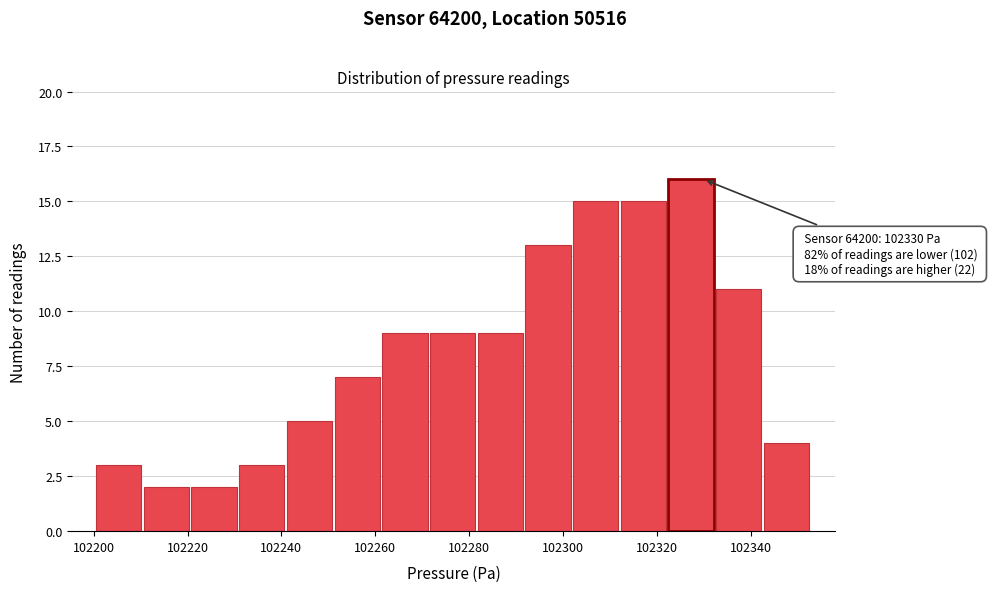

Which range on the x-axis has the tallest bar?

102322 to 102332